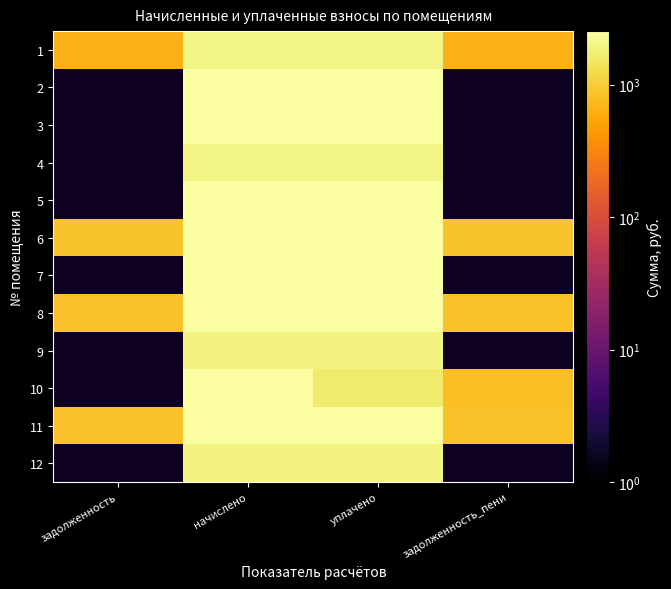

Count the number of data series in this chart.

12